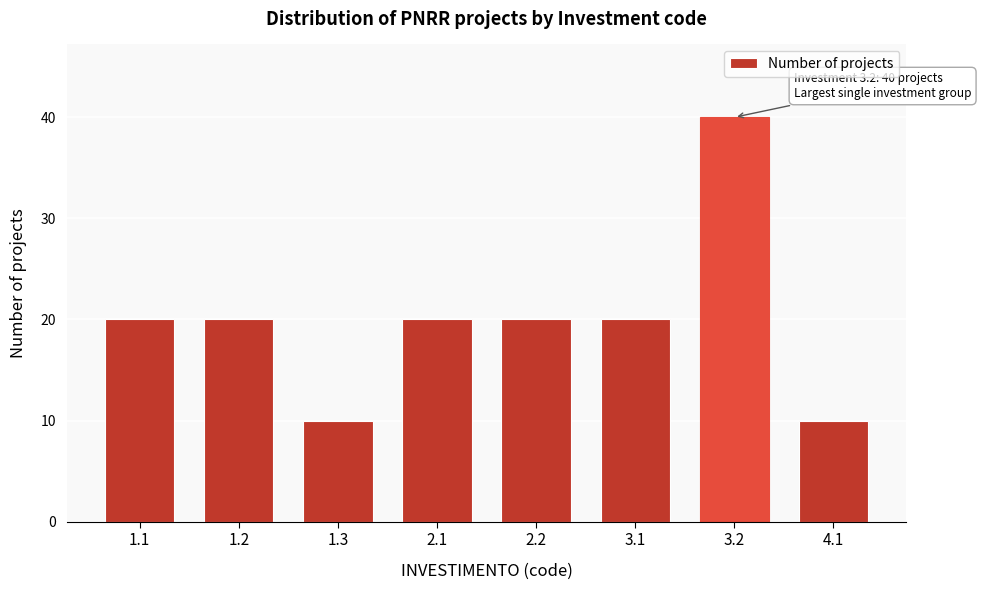

Reading left to right, extract all data points from this chart.

20	20	10	20	20	20	40	10